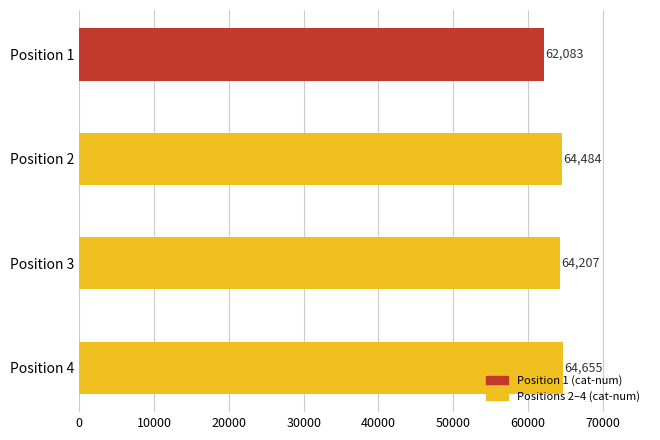

Which label corresponds to the largest value in the chart?

Position 4